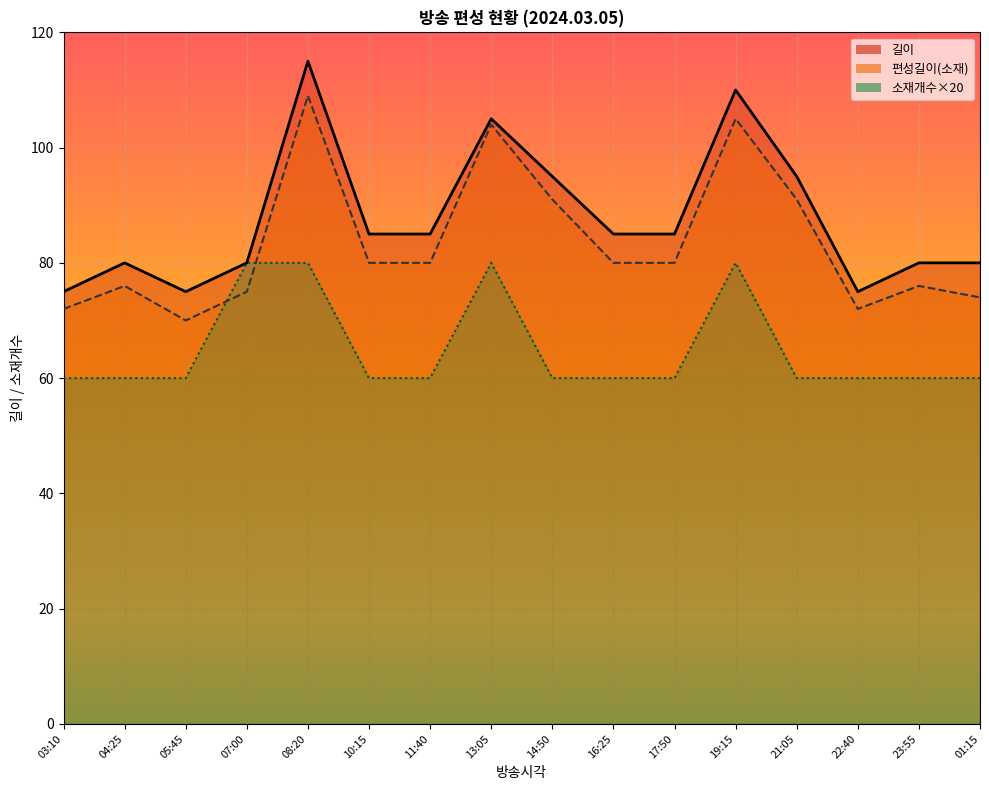

Where is 소재개수 nearest to the value 70?

03:10